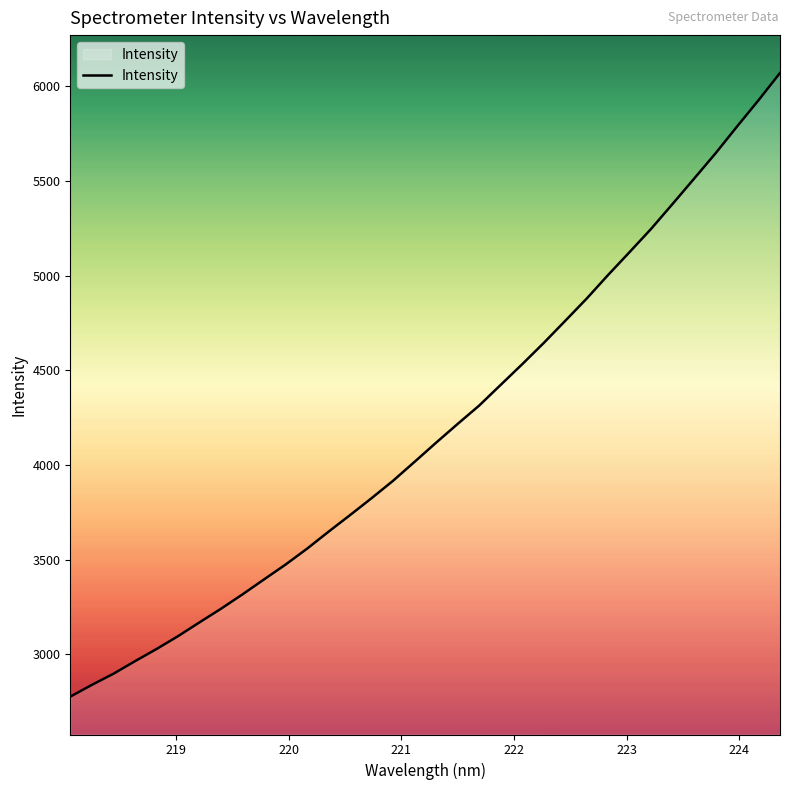

What is the maximum value shown in the chart?

6070.0